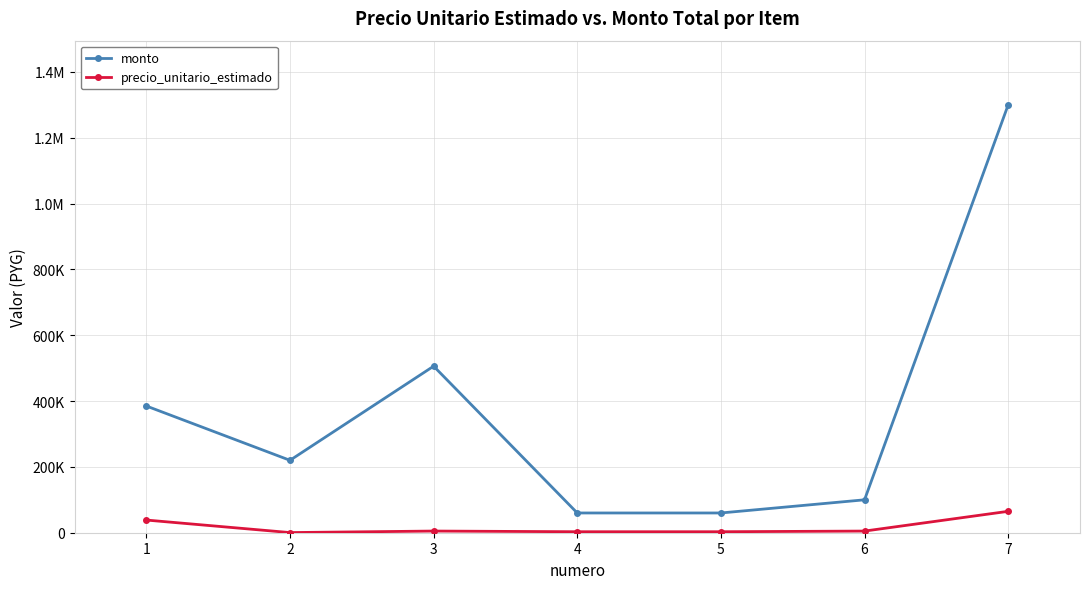

At how many categories does at least one series exceed 208967?

4